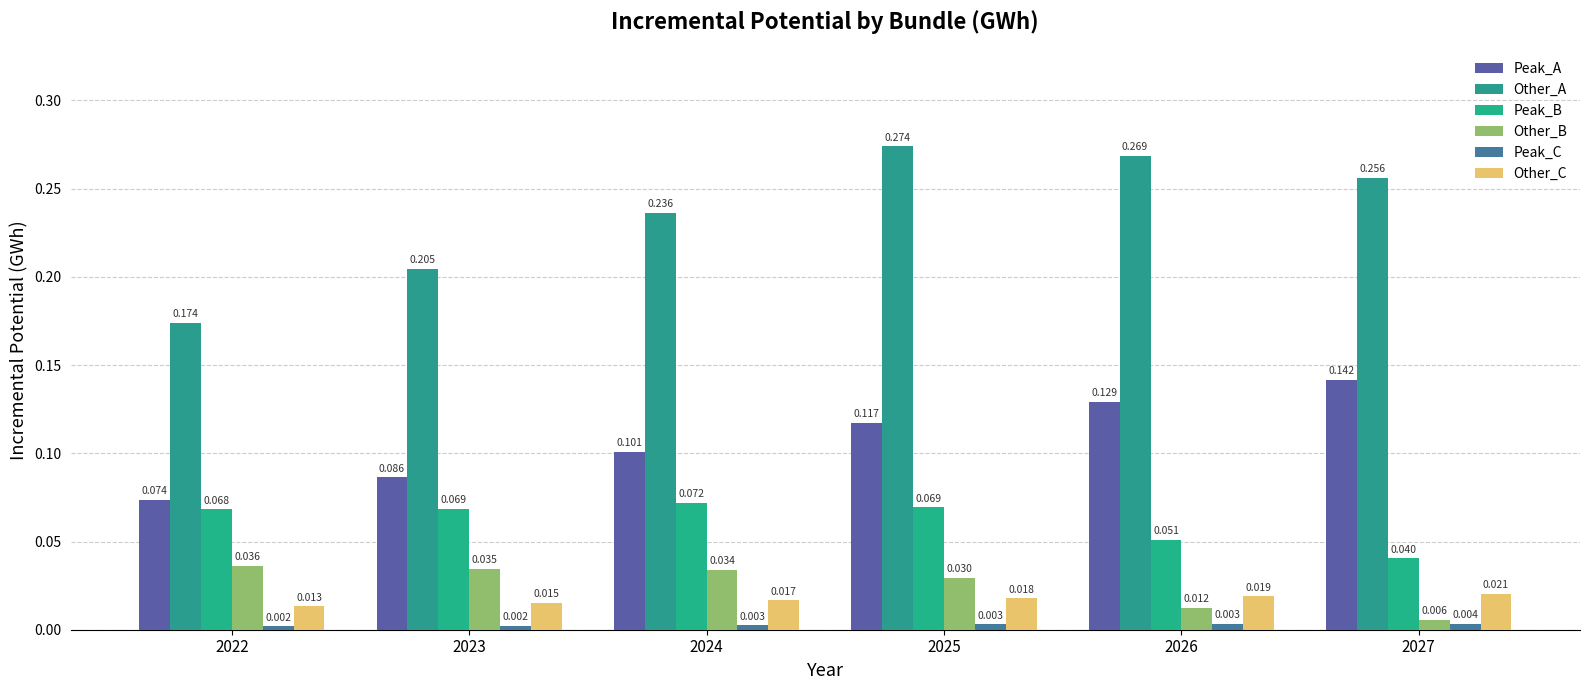

Between 2022 and 2026, which series saw the biggest shift?

Other_A